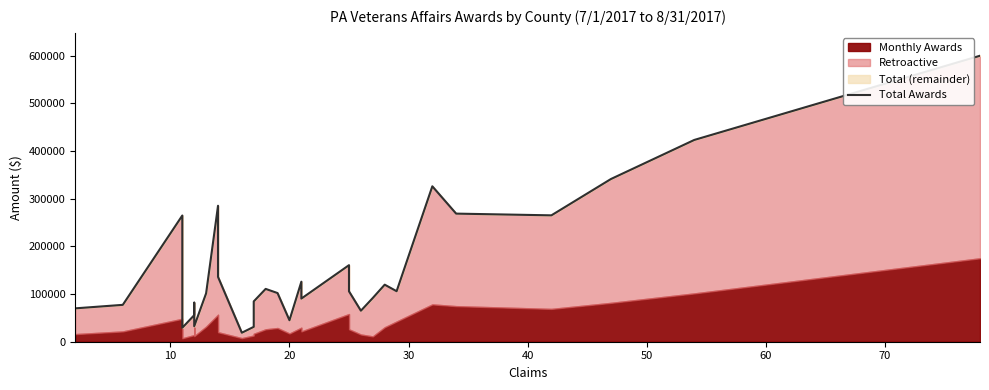

True or false: the data has more than 1 interior local peaks.

True